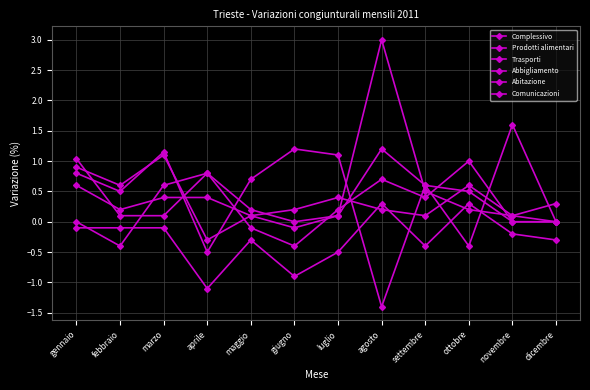

Does the chart have visible grid lines?

Yes